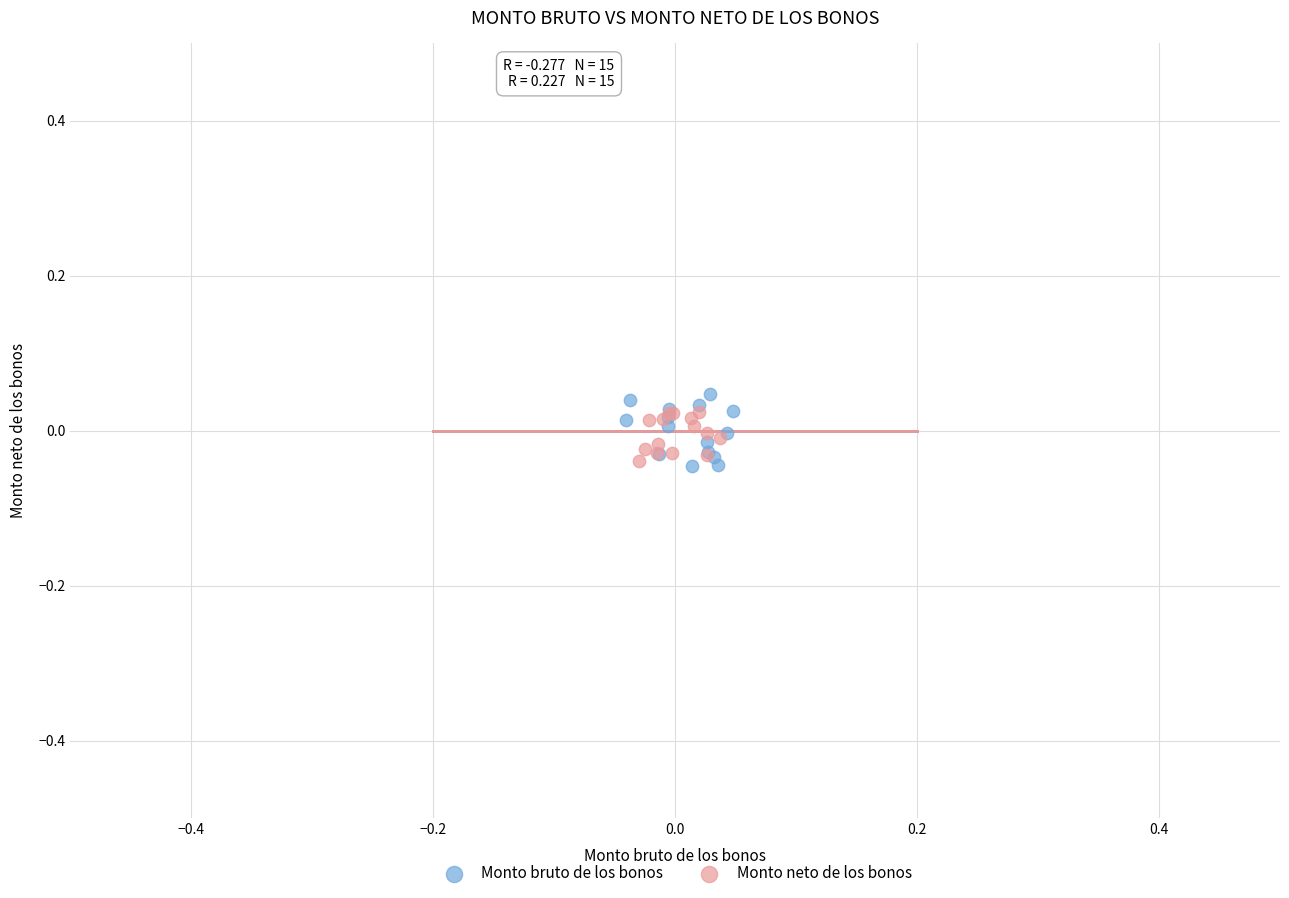

Which series has the widest spread of Y values?

Monto bruto de los bonos